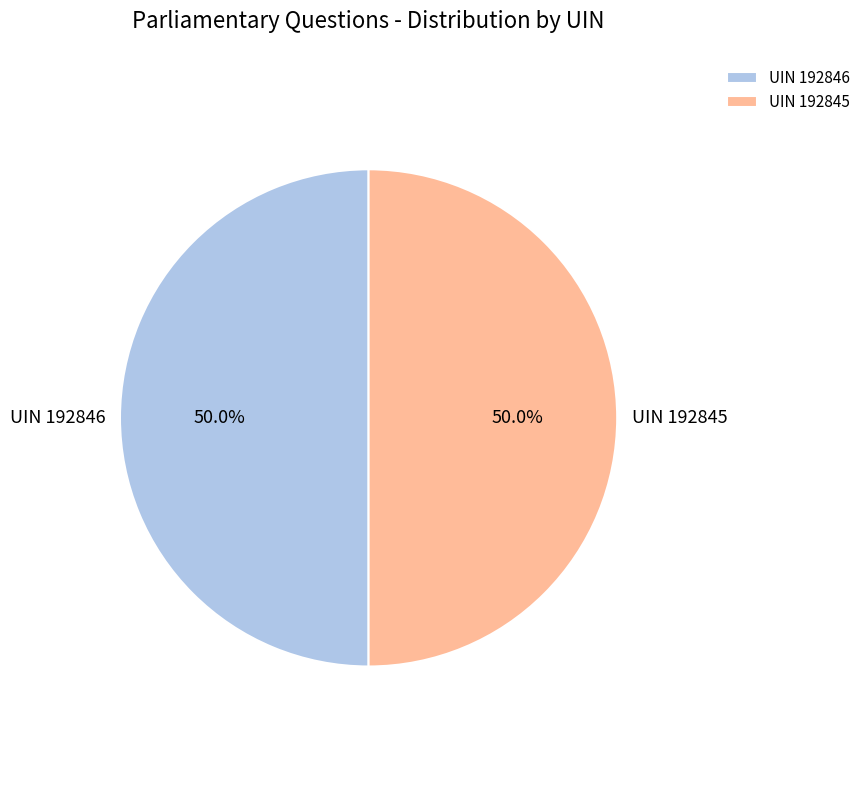

To the nearest percent, what is the average slice percentage?

50%